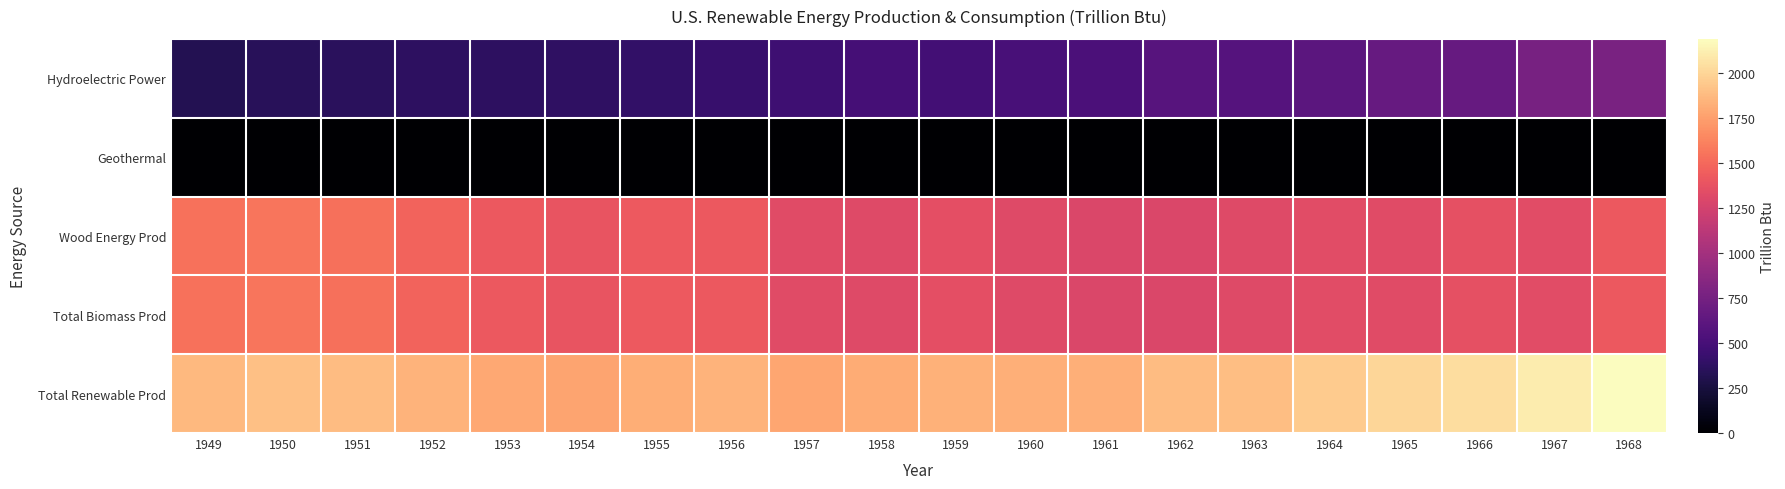

What is the spread (max minus min) of values at 1964?

1952.0